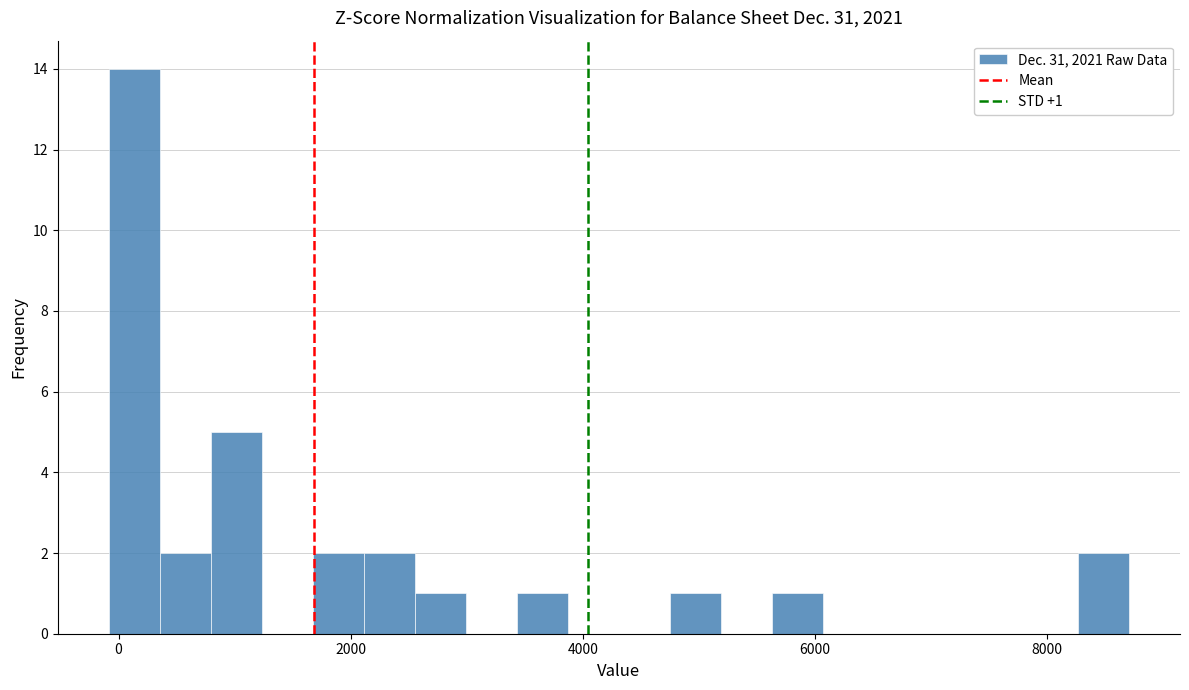

Read against the x-axis, roughly where is the centre of the tallest bar?

200